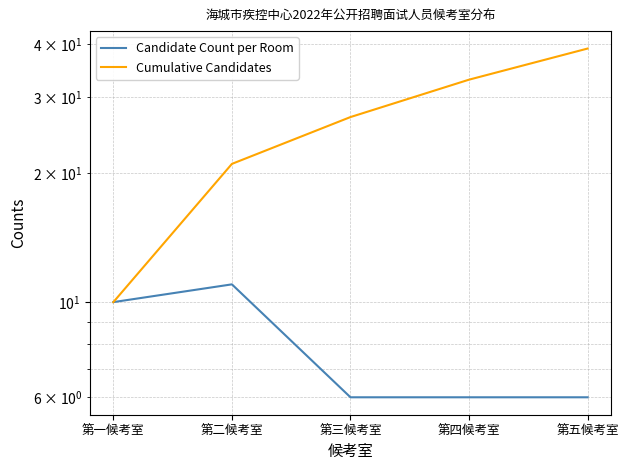

Count the Candidate Count per Room values in the range 6 to 10.

4